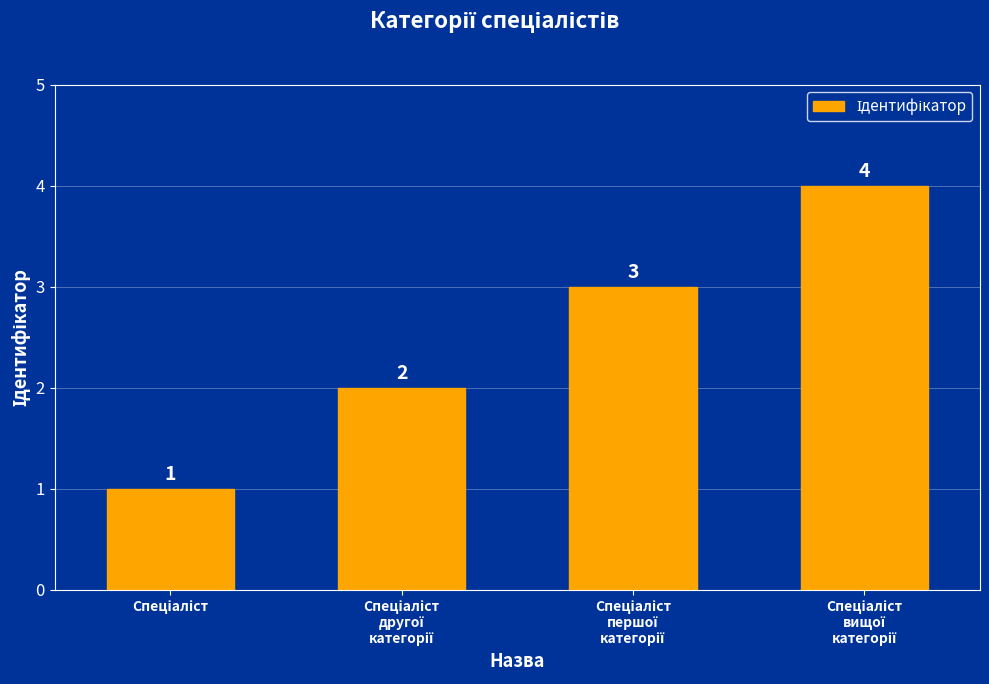

What is the maximum value shown in the chart?

4